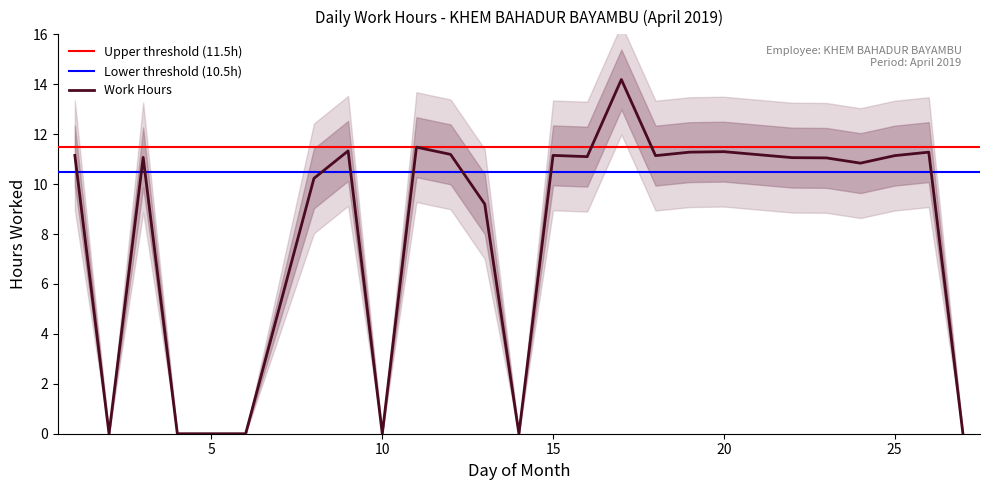

Is this an area chart (filled region under the line)?

No